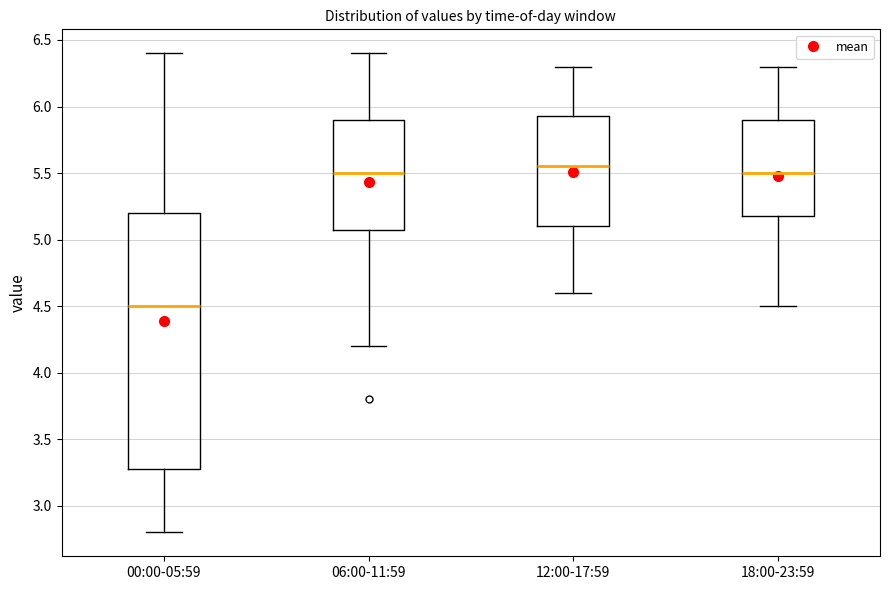

Comparing the boxes themselves (not the whiskers), which one is the tallest?

00:00-05:59